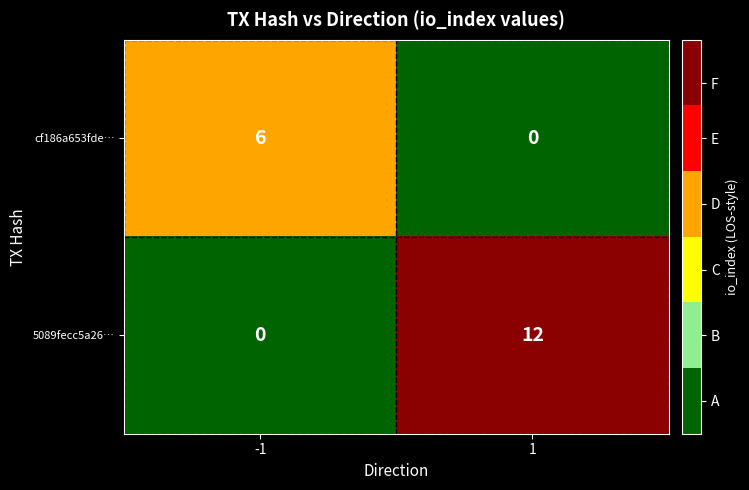

Is it true that 5089fecc5a26… equals 12 at 1?

True